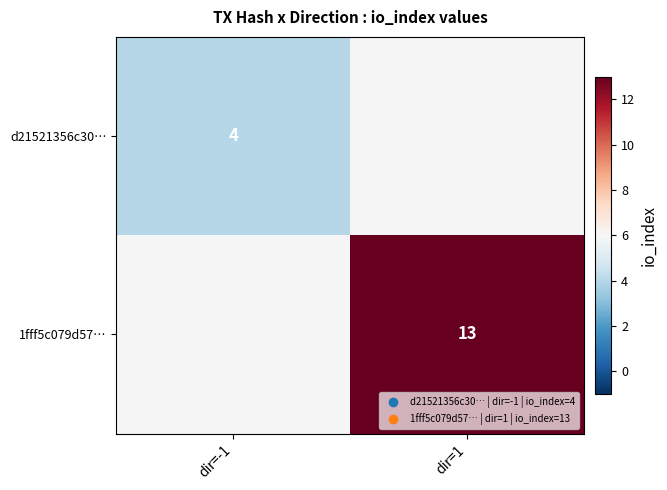

Which has a higher value, dir=-1 or dir=1?

dir=1